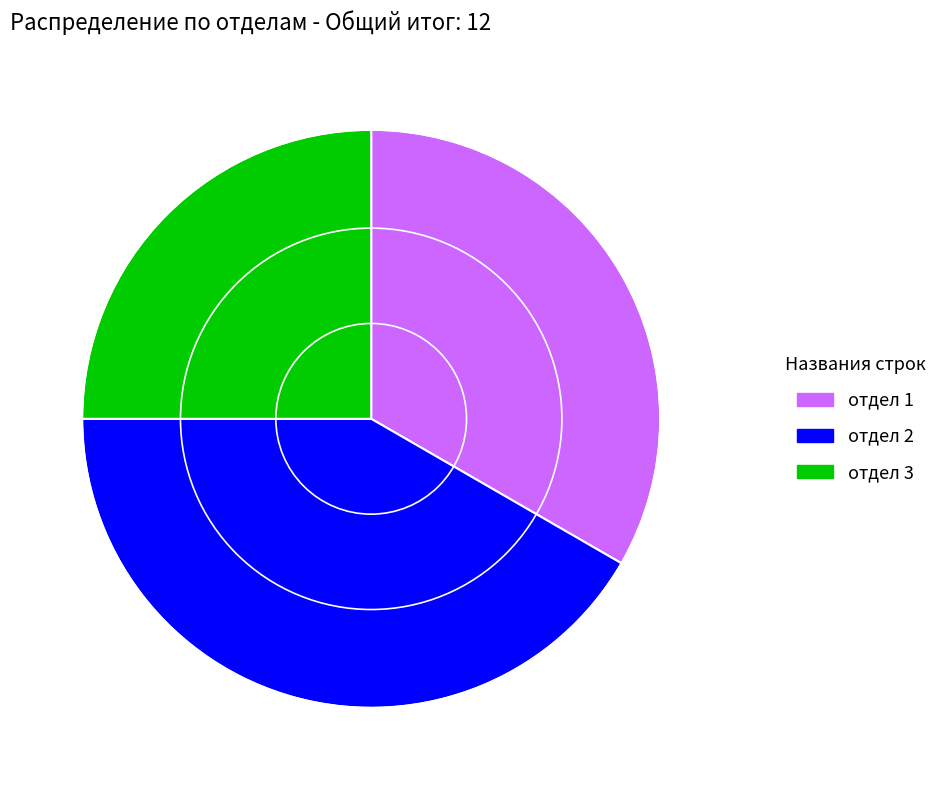

Count the number of slices in the pie.

3